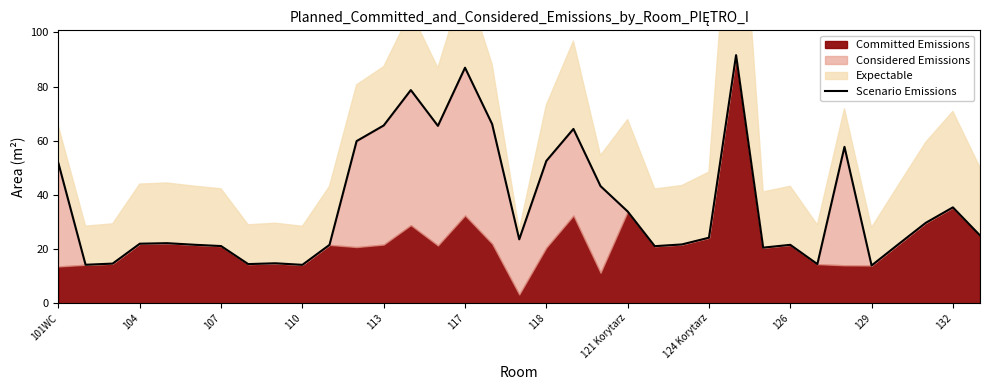

What is the value of the 32nd point from the left?

21.9